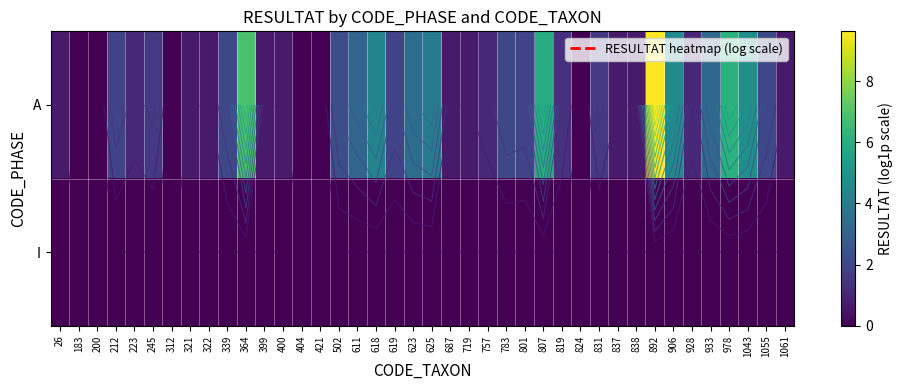

Count the number of data series in this chart.

2